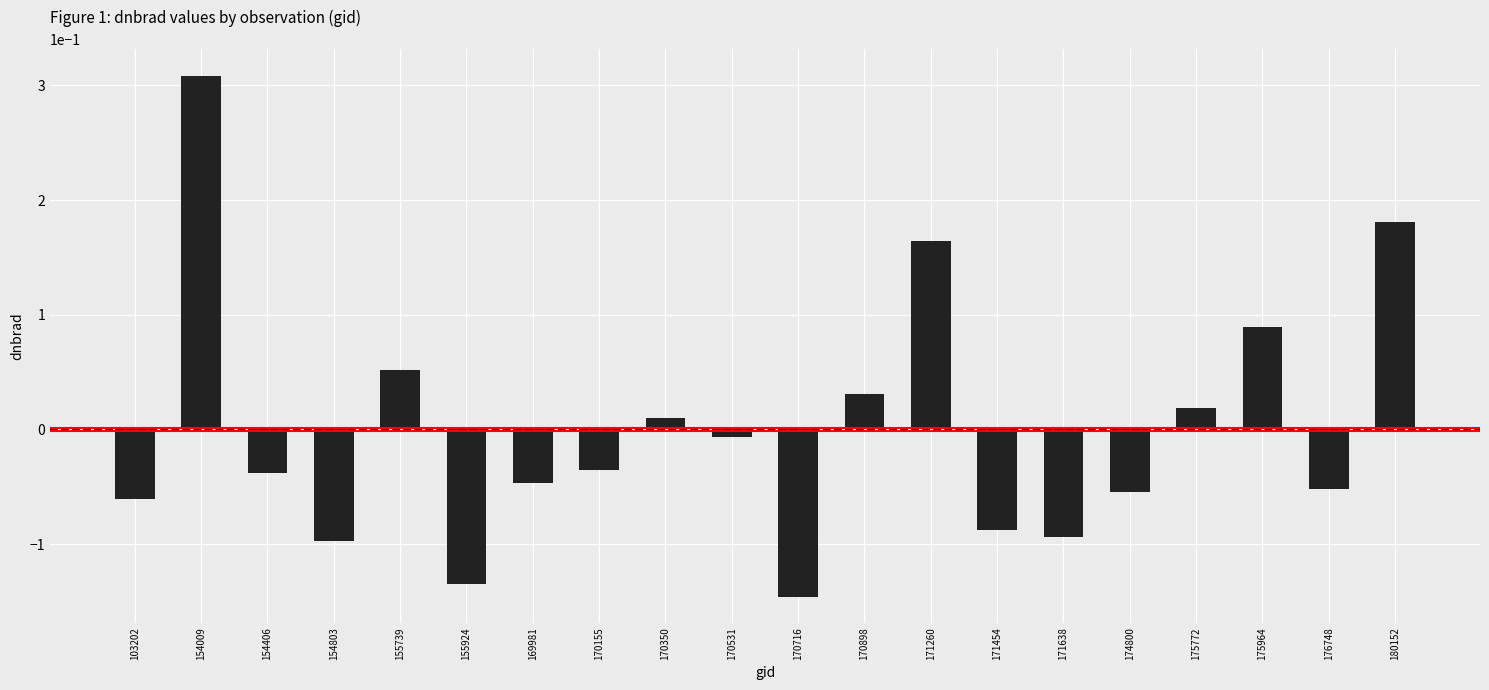

Where does the data first go above 0?

154009